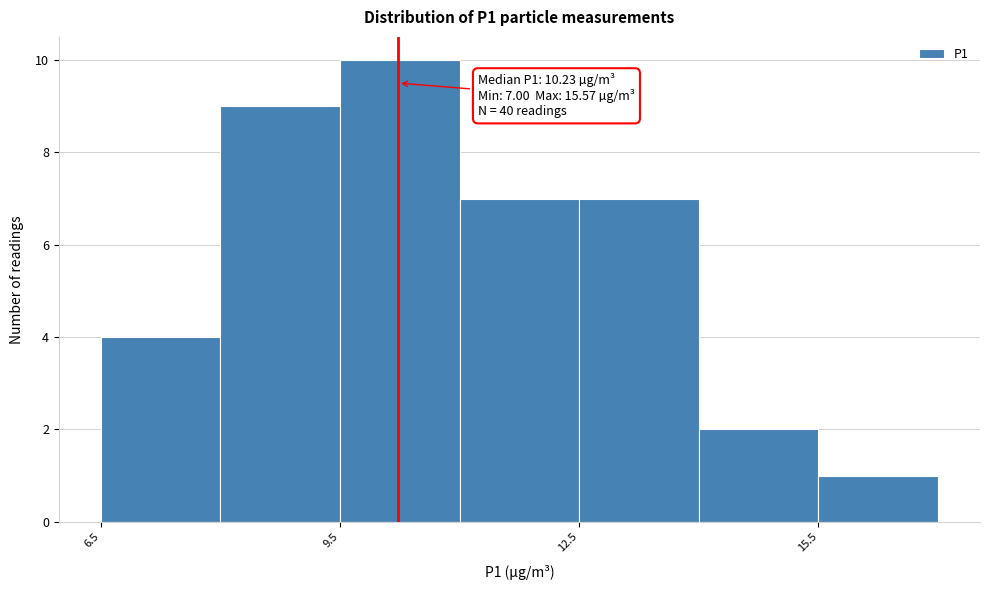

Around what value on the x-axis is the tallest bar? Give the approximate position of its centre, as read against the axis.

10.5